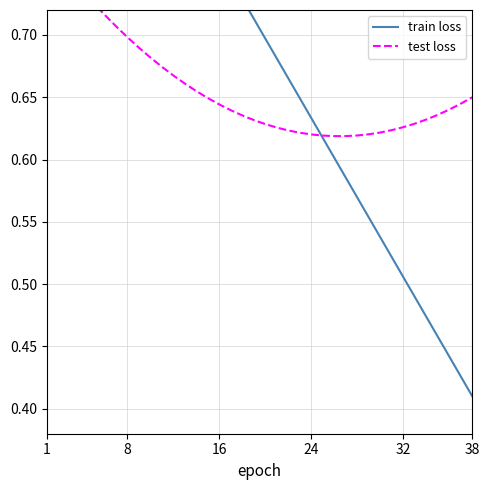

List the series in order of their overall mean, lowest first.

test loss, train loss